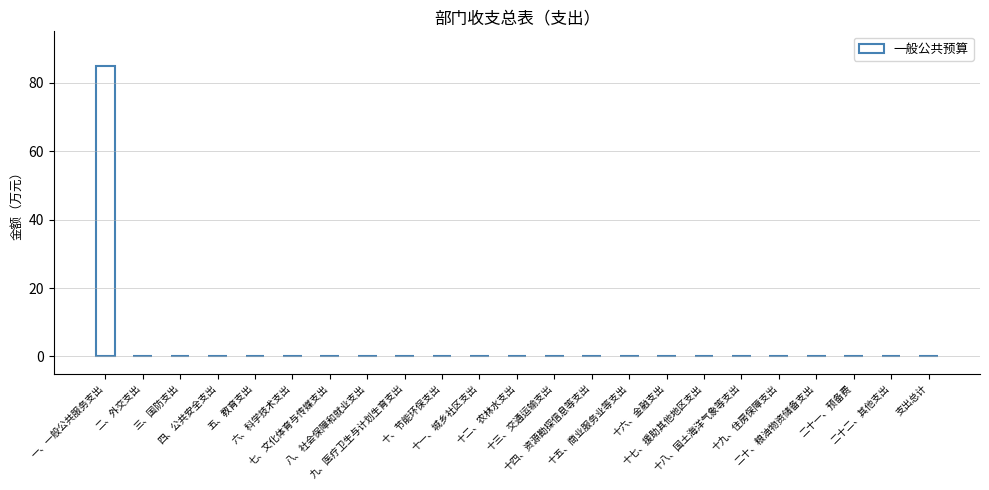

How many series are shown in this chart?

1